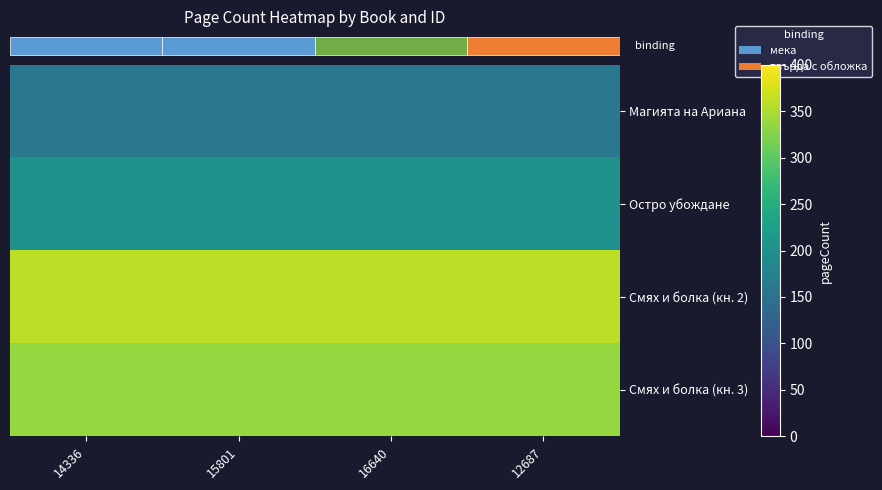

What is the spread (max minus min) of values at 12687?

200